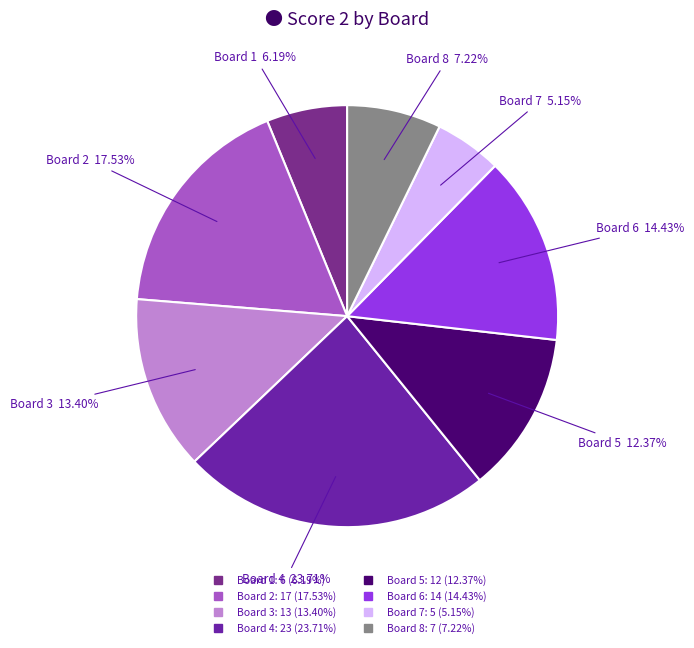

Does Board 1 account for over 50% of the chart?

No